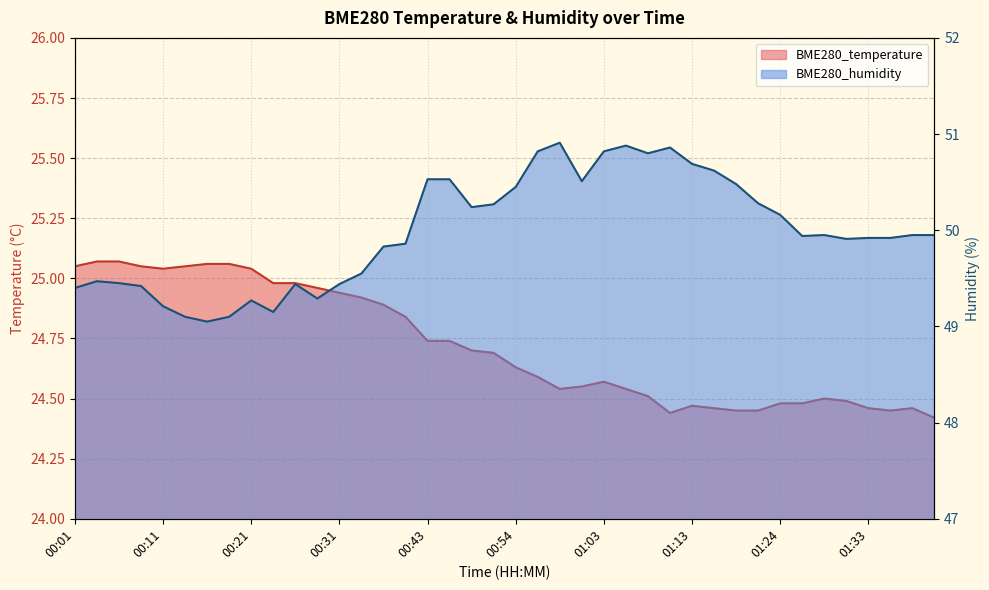

What is the average value of the BME280_humidity series?

50.0